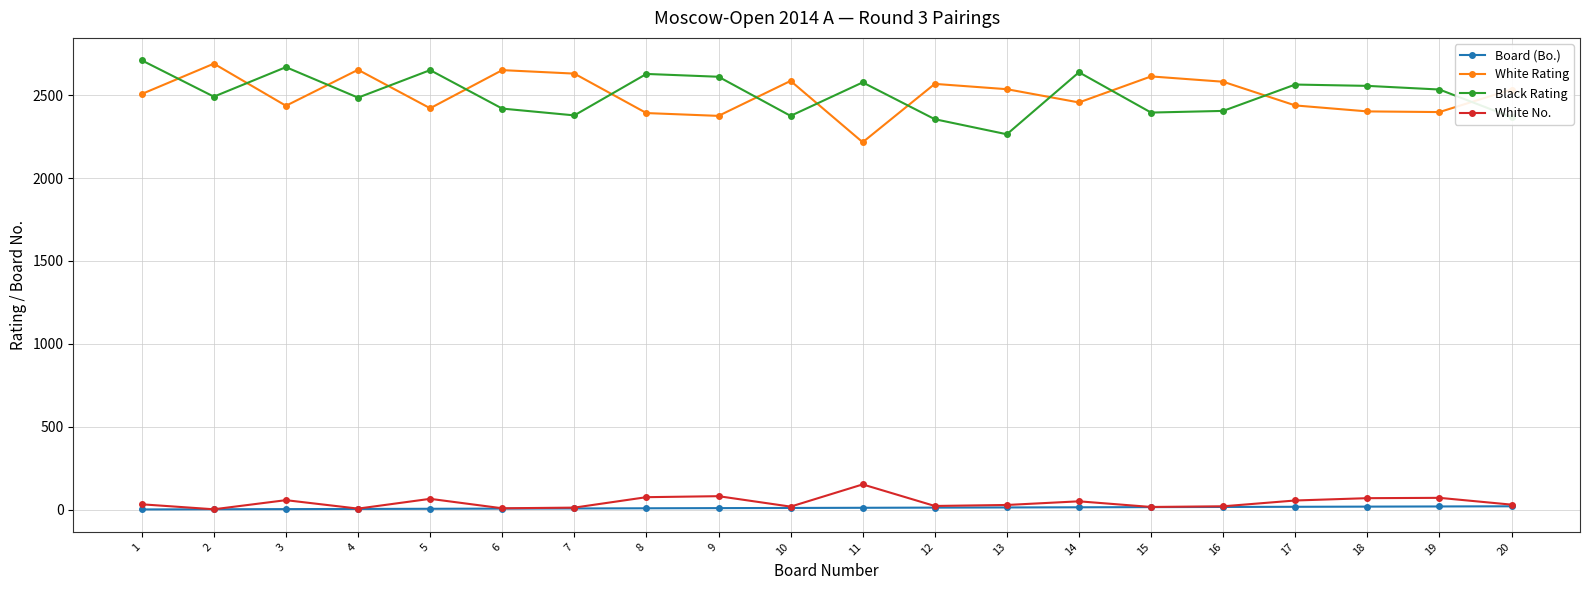

What is the maximum value shown in the chart?

2710